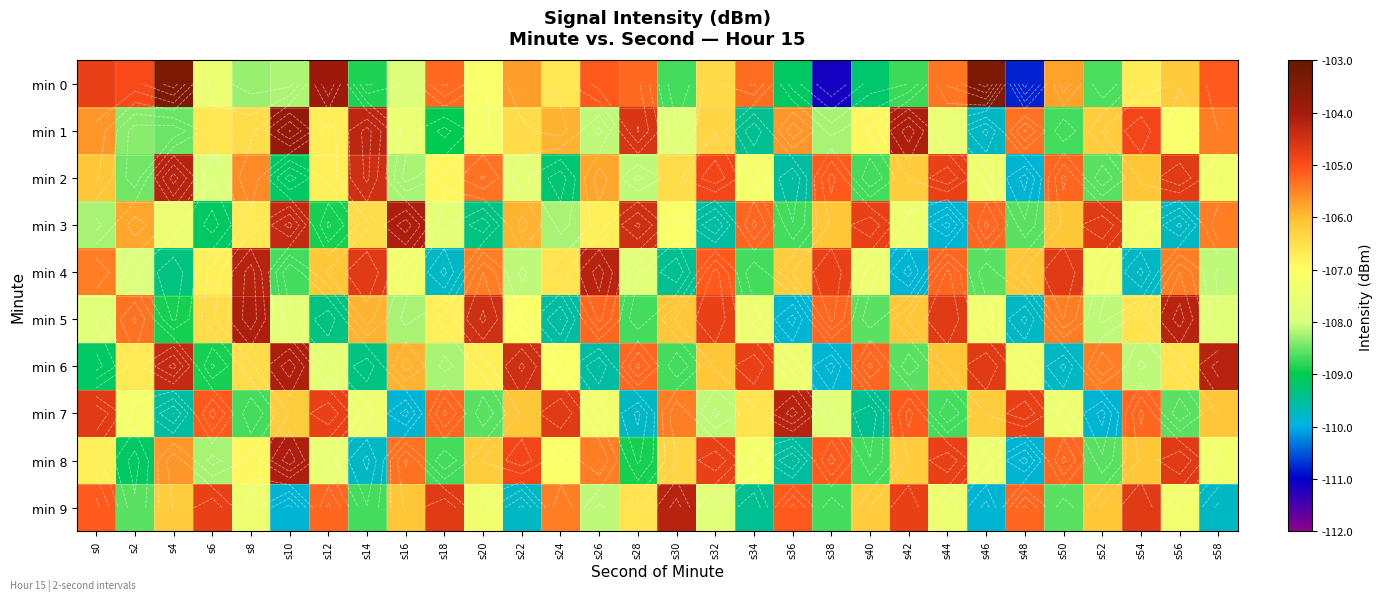

Read the min 5 value at s8.

-104.1